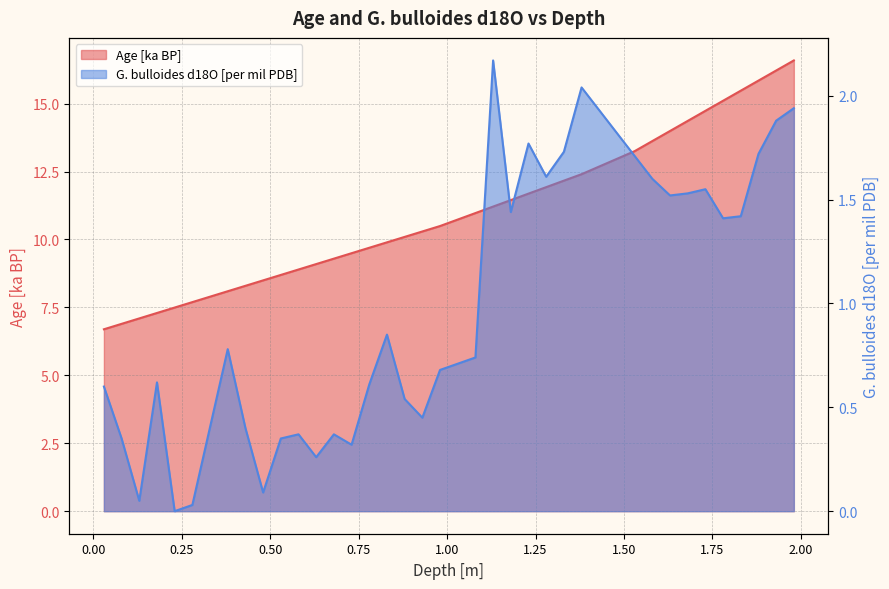

Which has a higher value, 1.63 or 1.73?

1.73